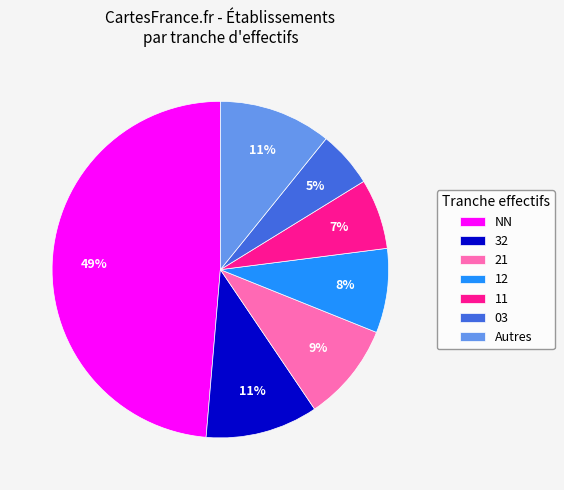

Is there any slice that represents more than half of the pie?

No